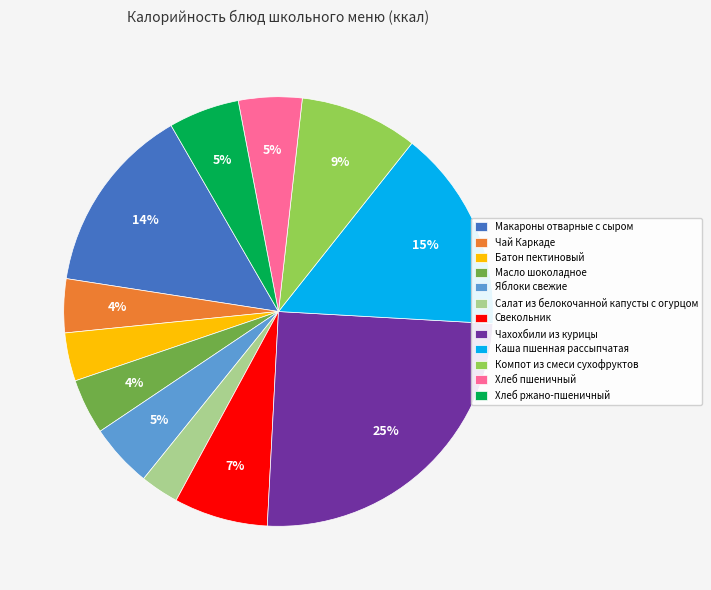

To the nearest percent, what portion does Хлеб пшеничный represent?

5%